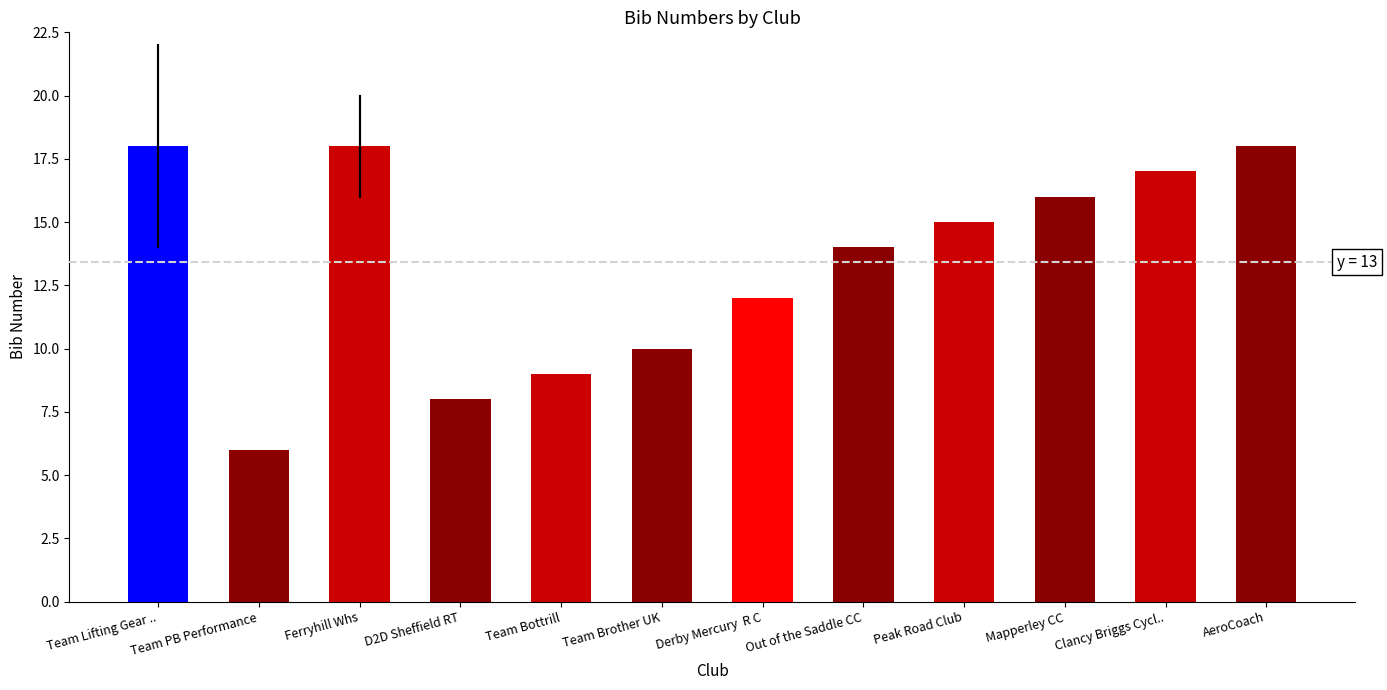

What is the smallest value displayed?

6